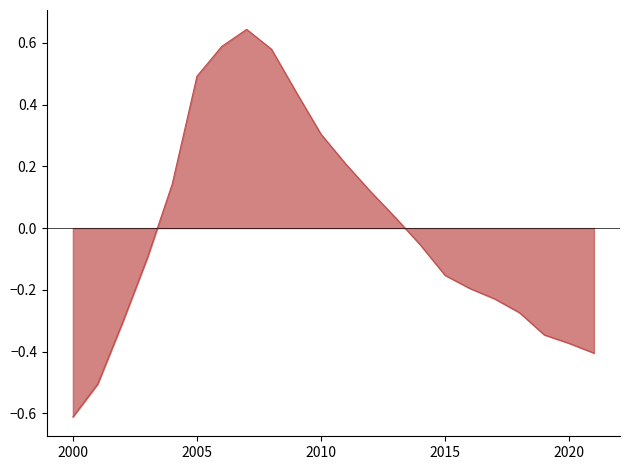

What is the minimum value shown in the chart?

-0.6